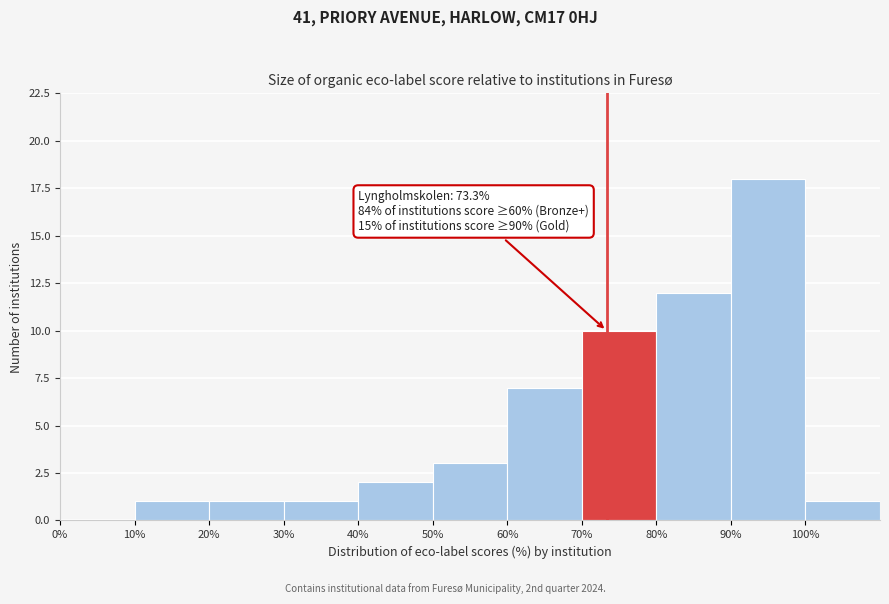

Over which range of the x-axis is the bar tallest?

90 to 100